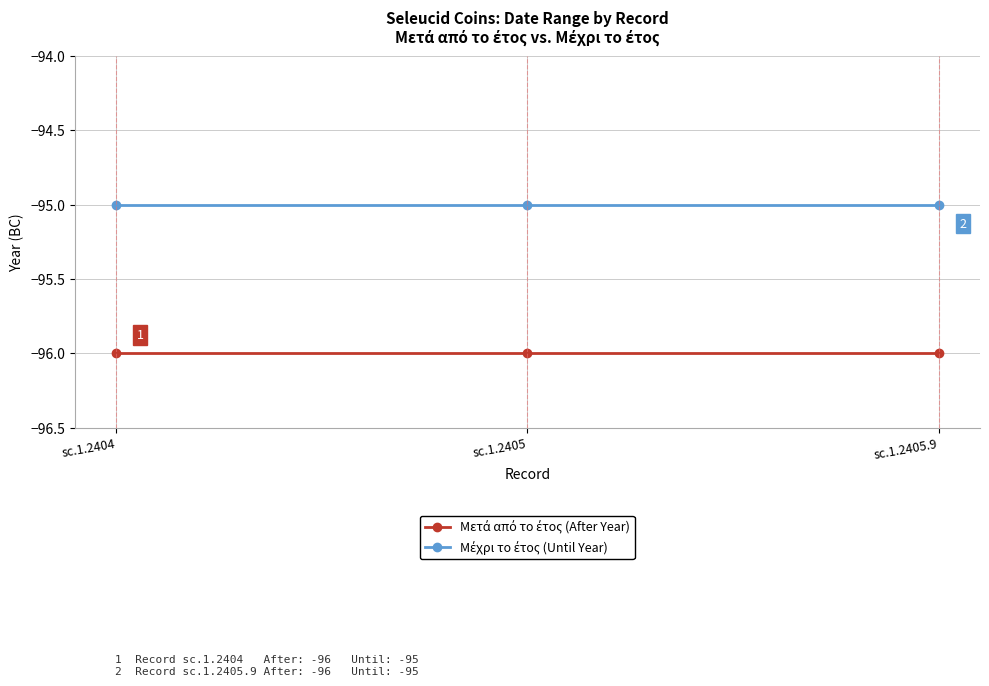

What is the label of the 3rd point from the right?

sc.1.2404